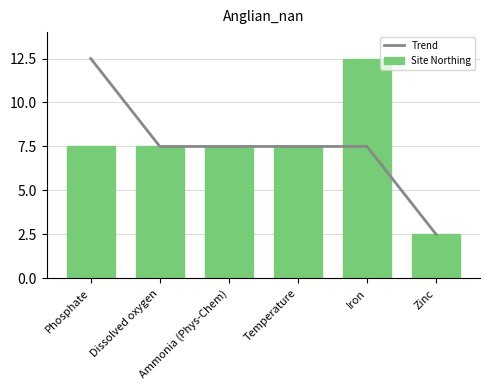

Count the number of data series in this chart.

2